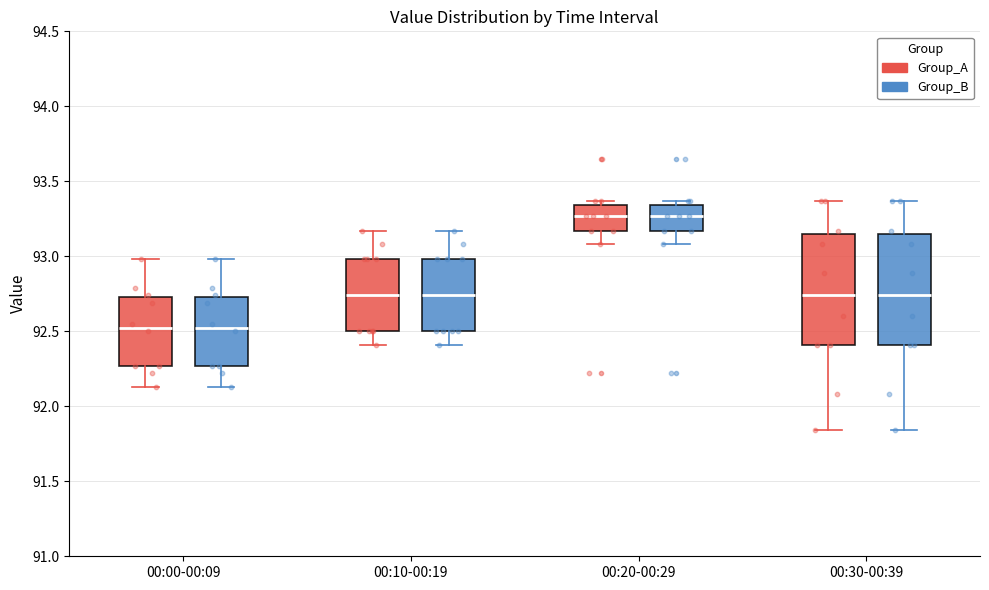

Where does the lower whisker of the box for 00:00-00:09 (Group_A) end on the y-axis? The values are not printed on the chart, so give them approximately, as read against the axis.

92.15